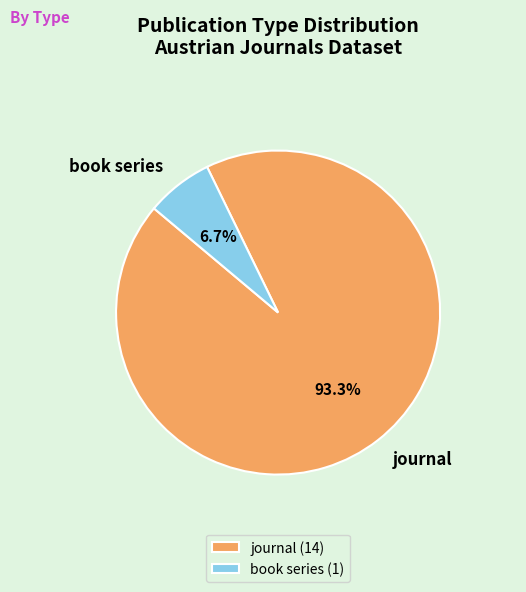

Which has a higher value, book series or journal?

journal